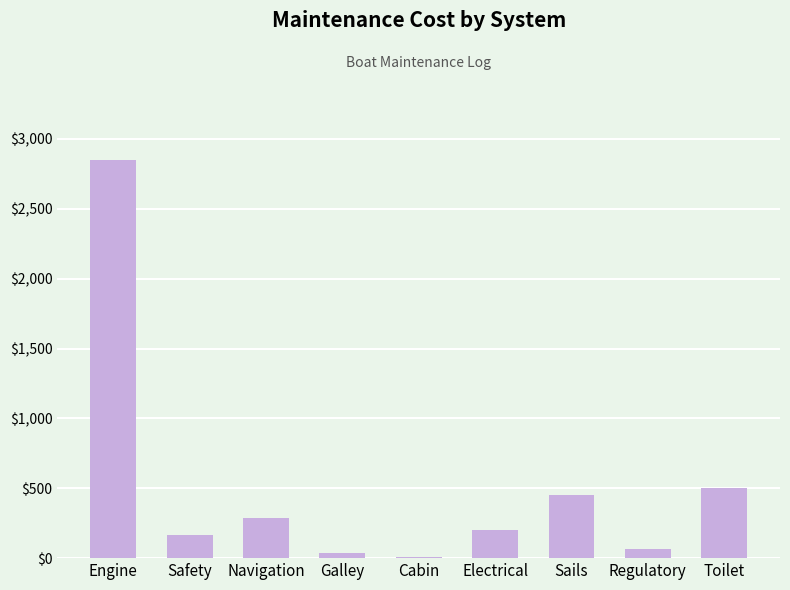

Which label corresponds to the largest value in the chart?

Engine